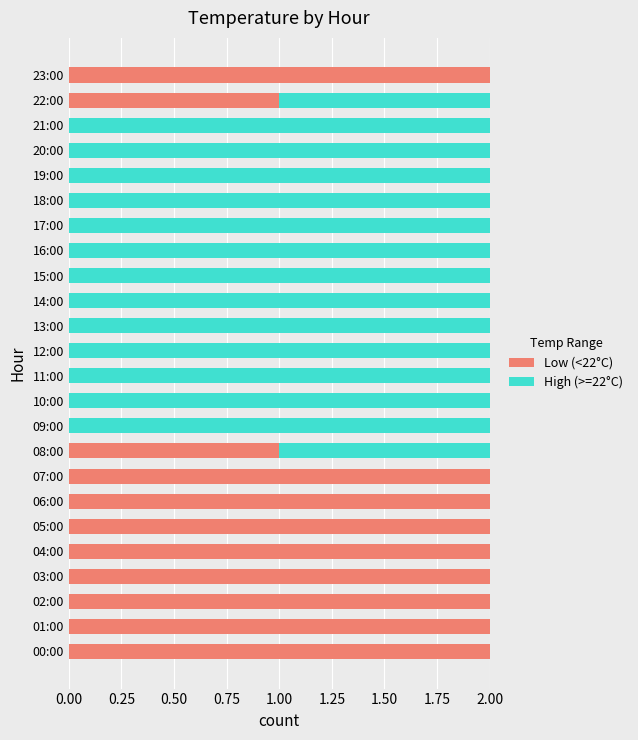

The Low (<22°C) series shows 1 at 11:00. True or false?

False